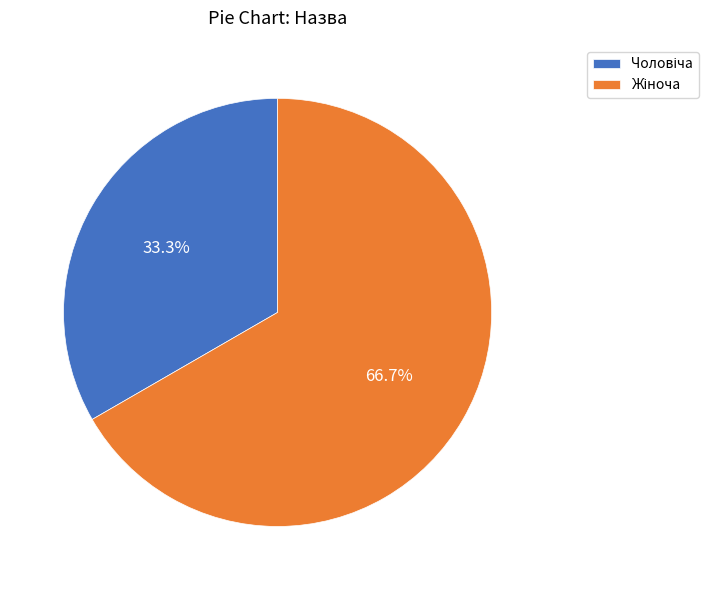

How many segments does this pie chart have?

2